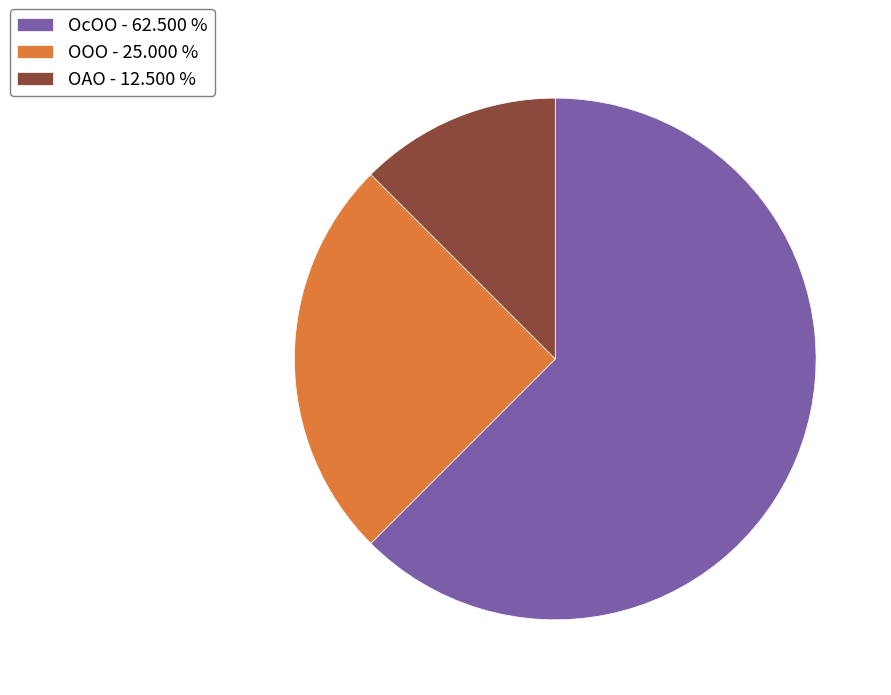

Is ОАО the majority of the pie?

No